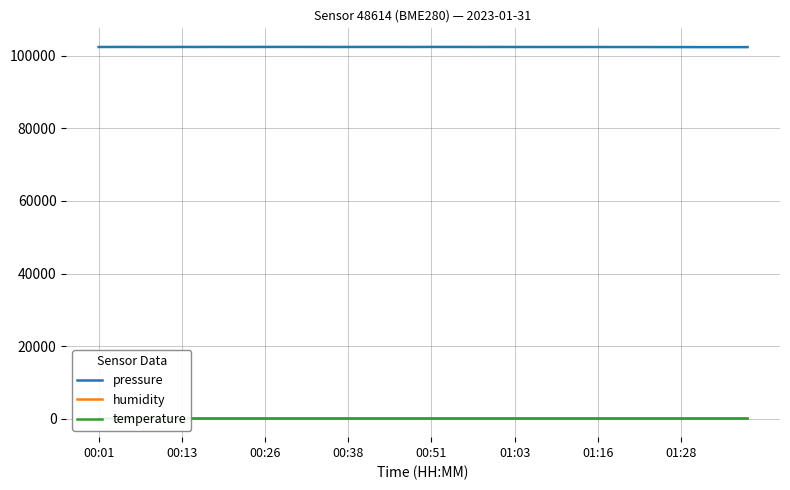

True or false: humidity and pressure cross at least once.

False